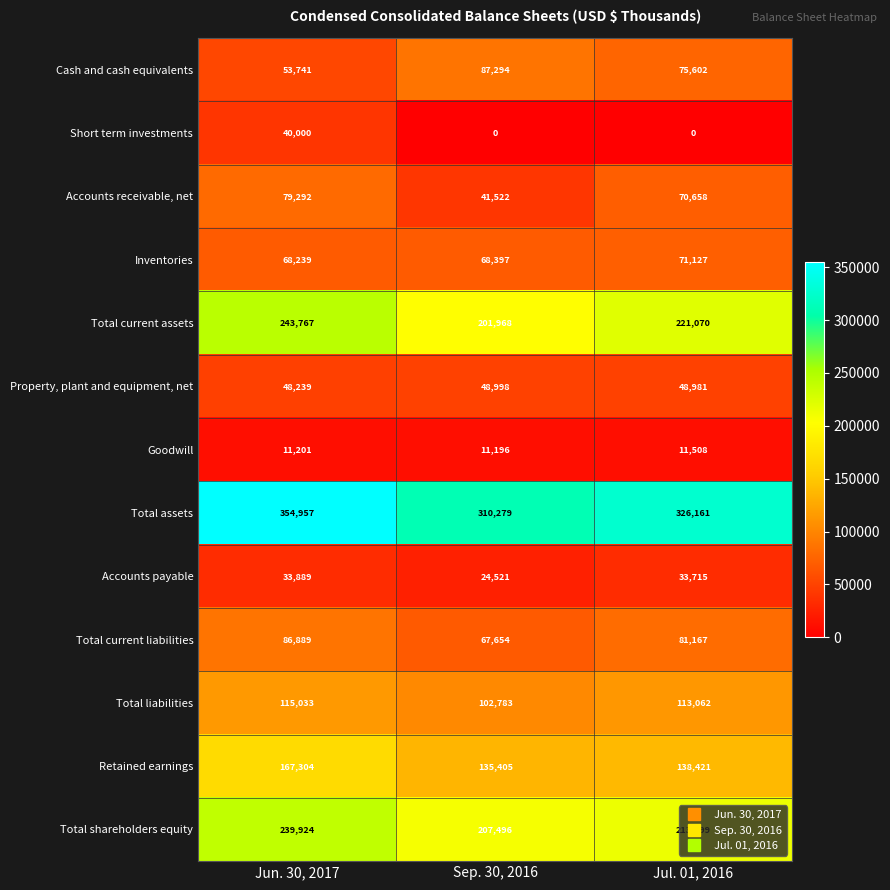

How many categories are shown in the chart?

3